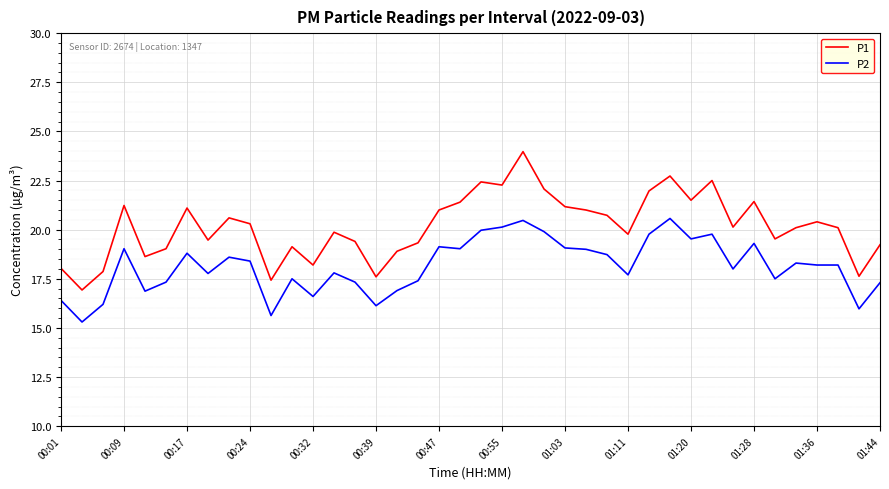

What is the minimum value for P1?

16.9